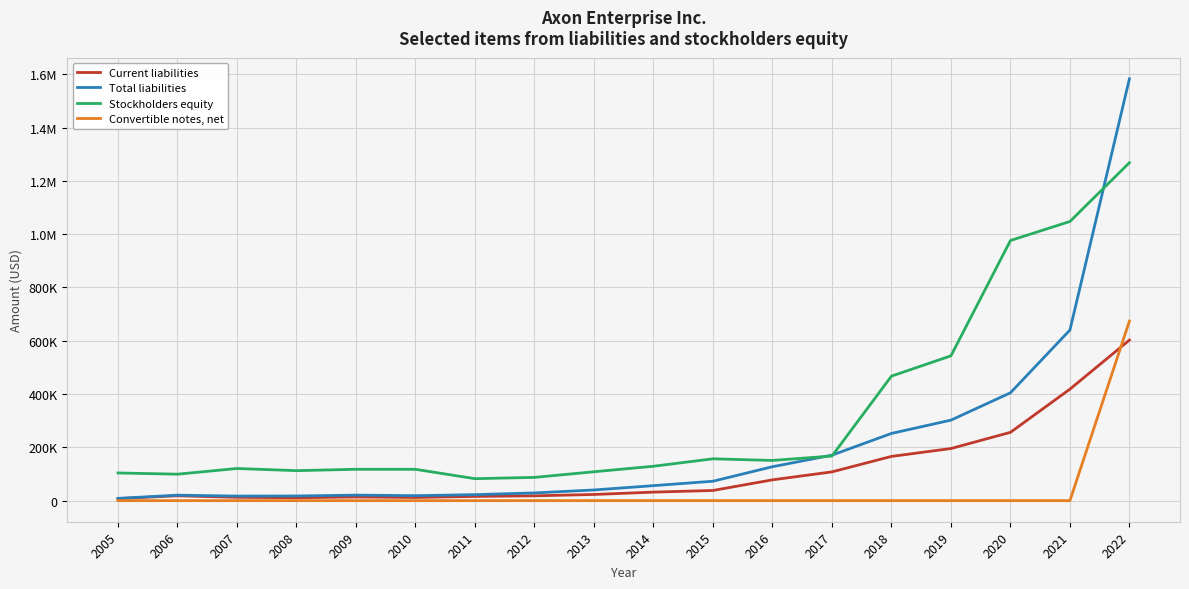

Is it true that Current liabilities equals 20211 at 2009?

False